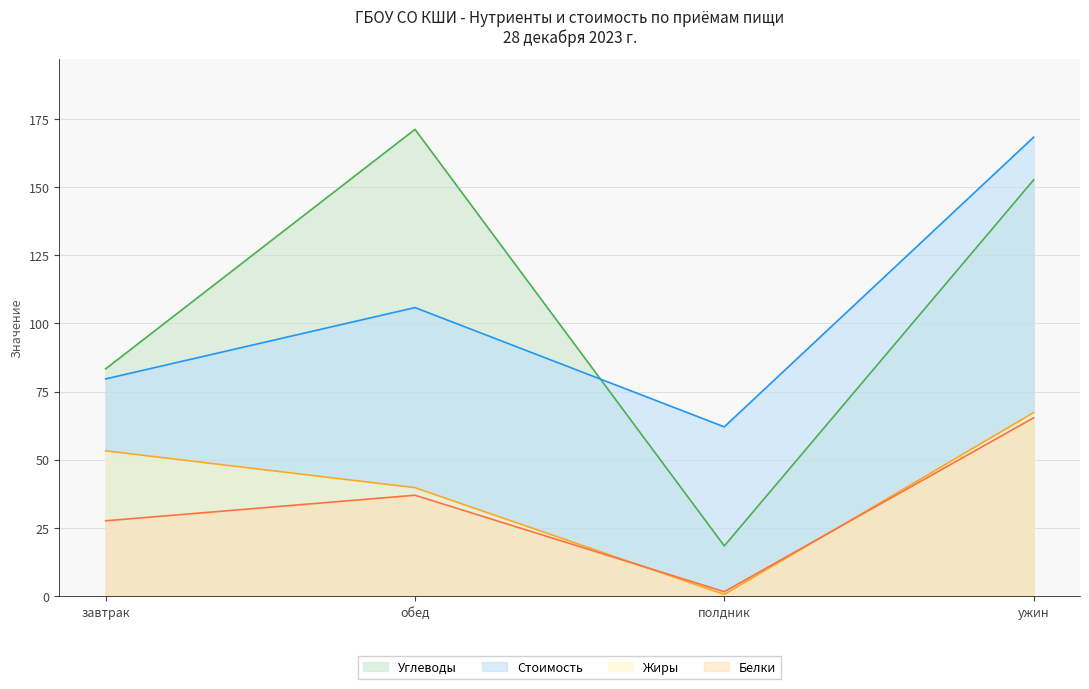

The Стоимость series shows 62.0 at полдник. True or false?

True